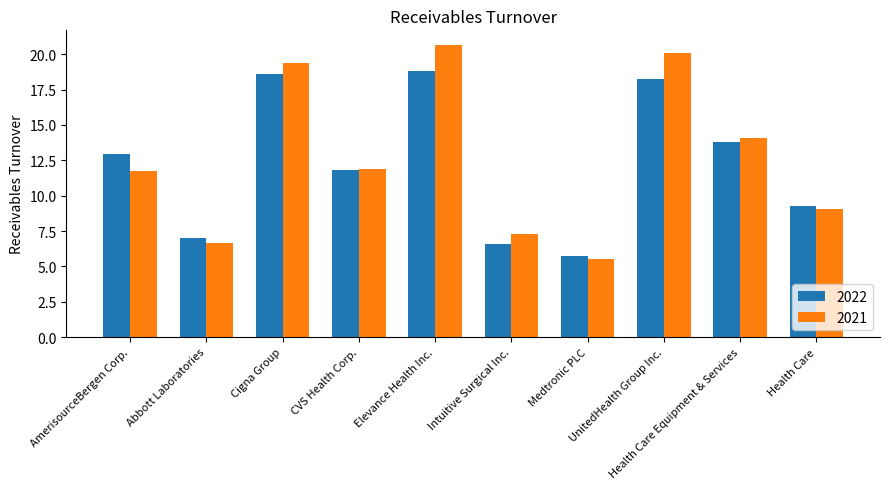

What are all the series names shown in the legend?

2022, 2021